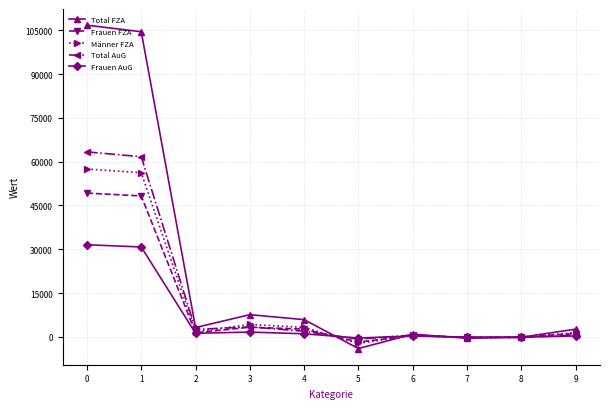

Where is the first local minimum for Männer FZA?

2